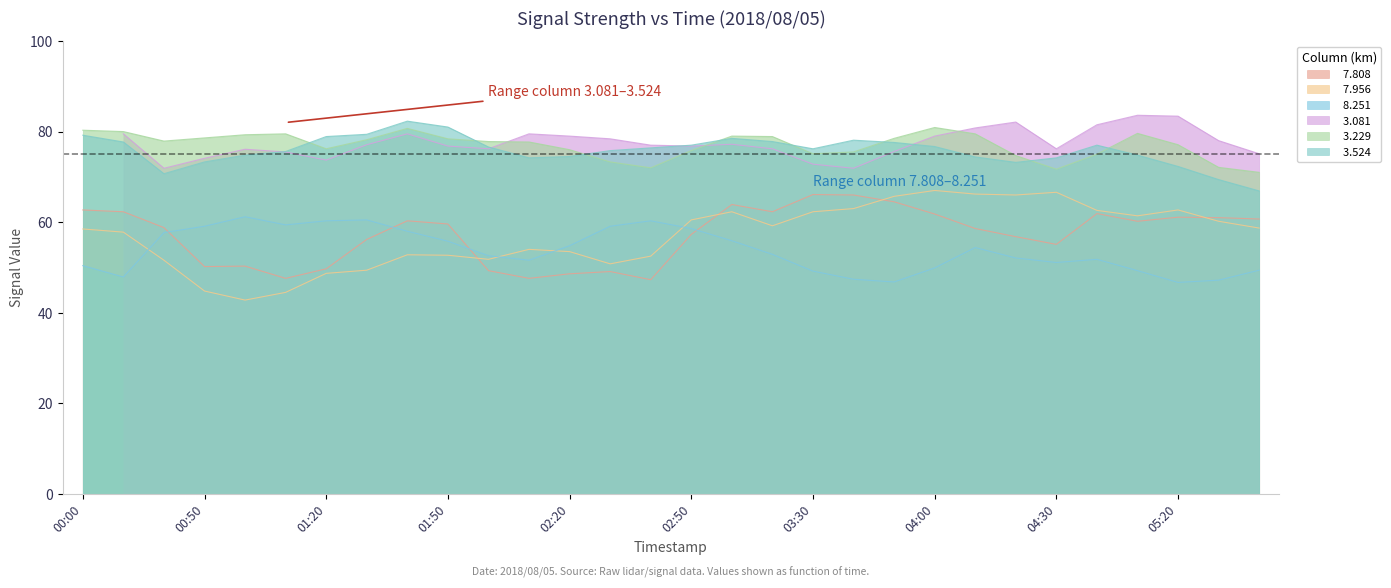

True or false:   7.808 has a value of 66.0 at 2018/08/05 03:40.

True